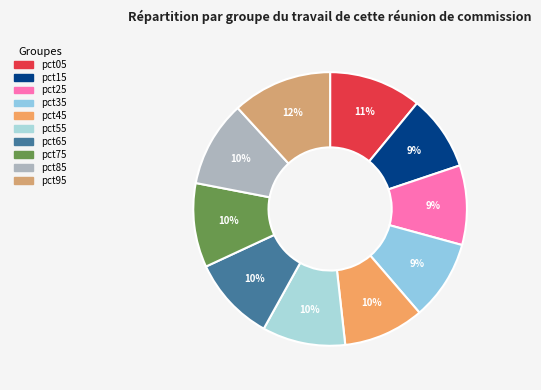

The pct05 slice represents 19% of the pie. True or false?

False